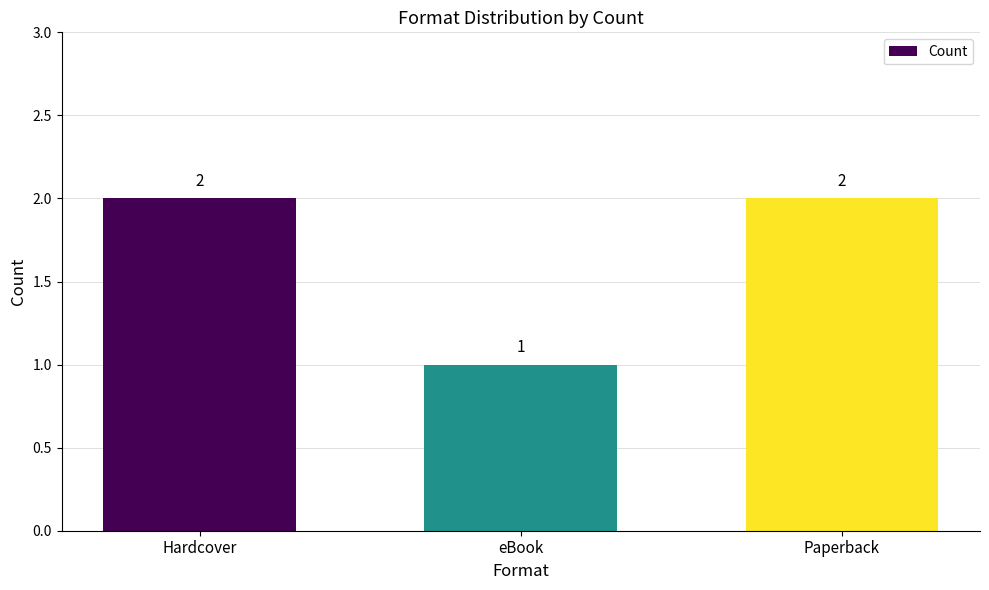

Reading left to right, list all the values displayed in this chart.

Hardcover=2	eBook=1	Paperback=2